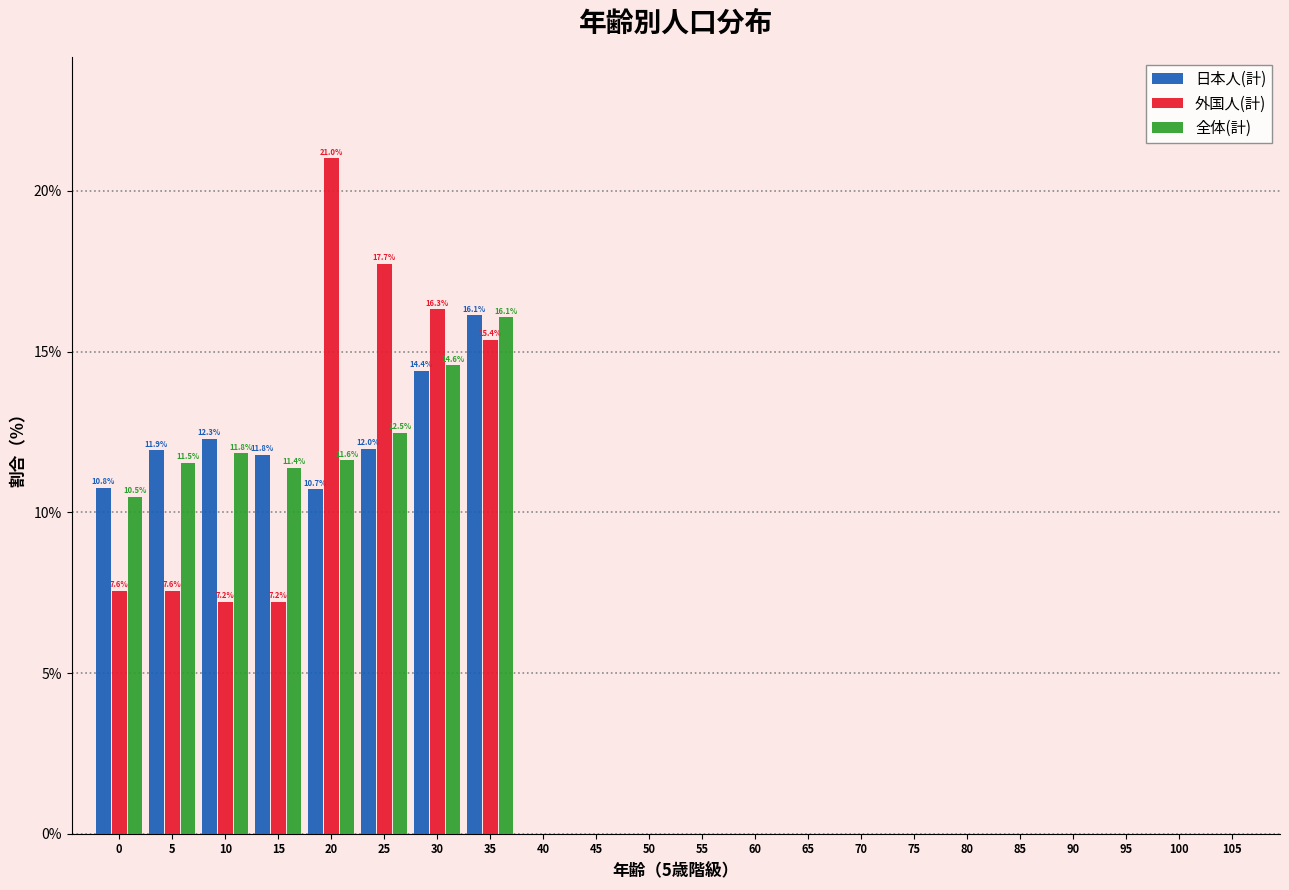

Which category has the highest value in the 日本人(計) series?

35